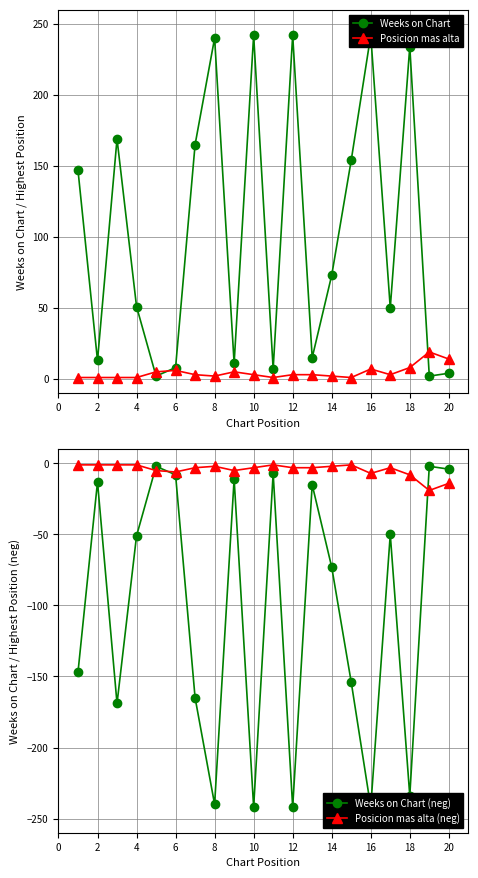

The Posicion mas alta (neg) series shows -3 at 10. True or false?

True